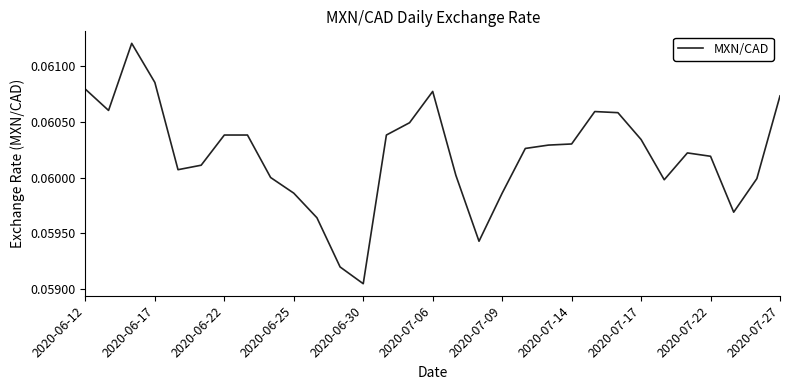

At which category does the chart reach its minimum across all series?

2020-06-30